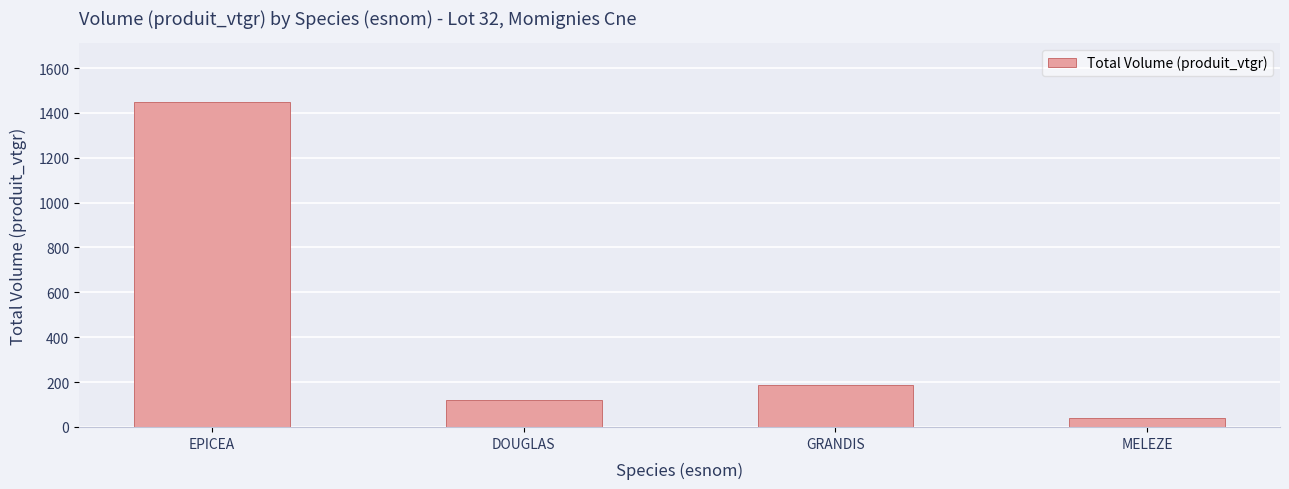

At which label is the value closest to 744?

GRANDIS